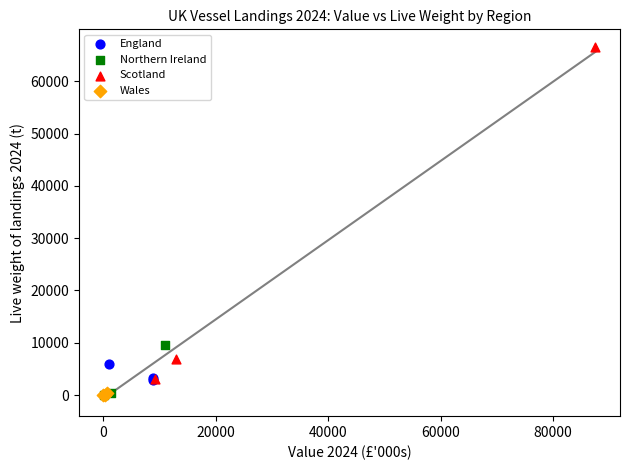

What are all the series names shown in the legend?

England, Northern Ireland, Scotland, Wales